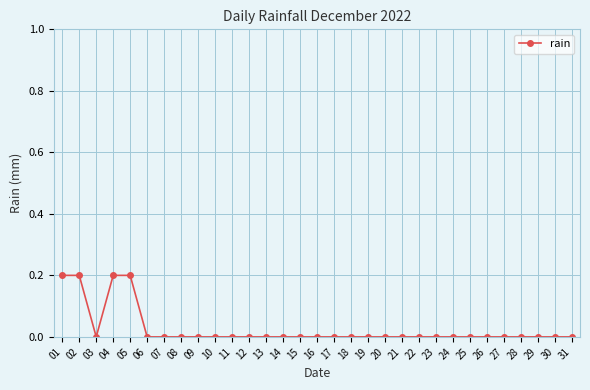

At which category does the data reach its first local valley?

03